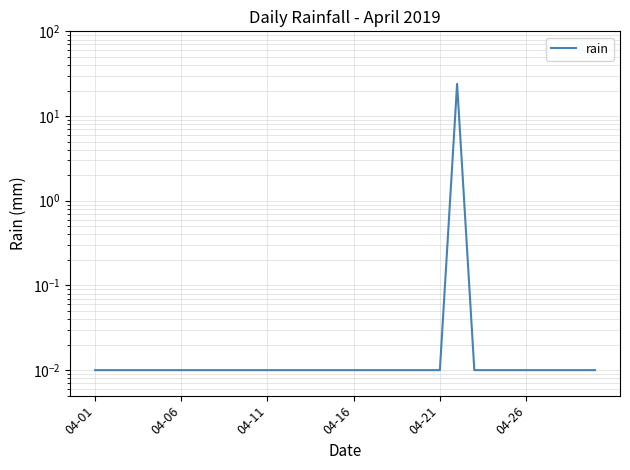

What position from the left is 22?

23